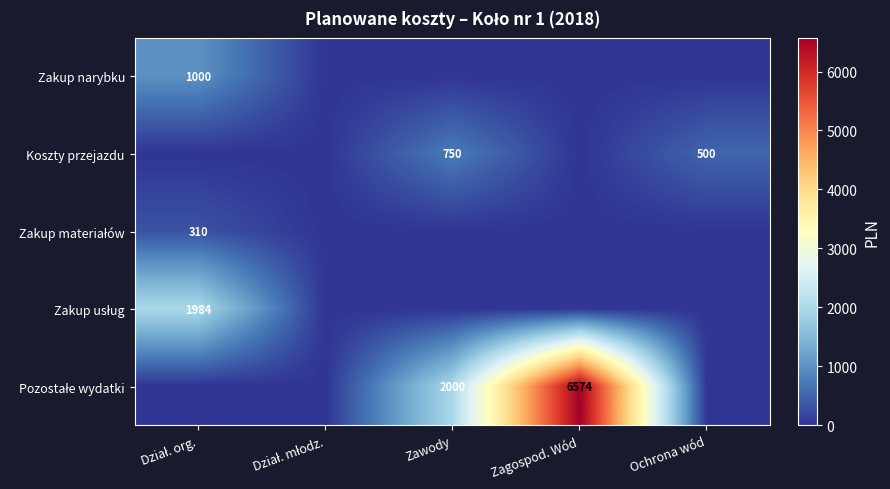

Is it true that Koszty przejazdu equals 782 at Ochrona wód?

False